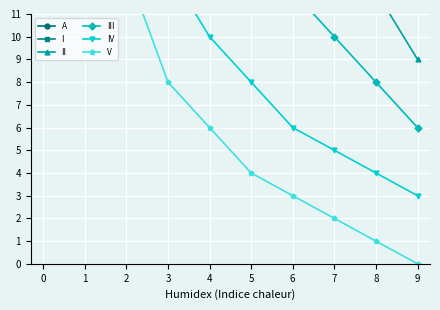

What is the difference between the maximum and minimum values in the I series?

100